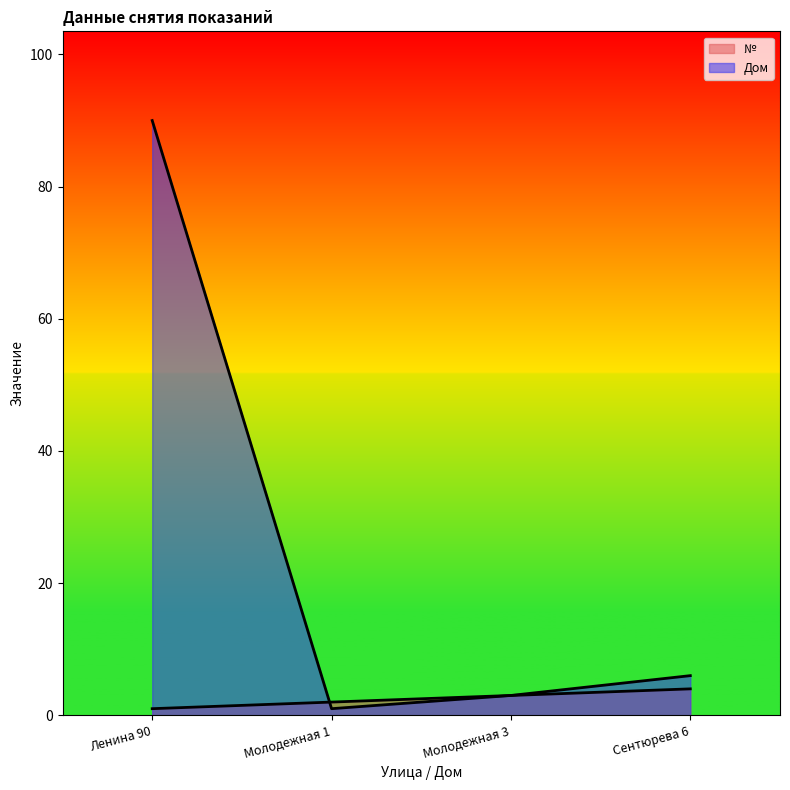

Rank the series at Молодежная 3 from highest to lowest value.

№, Дом